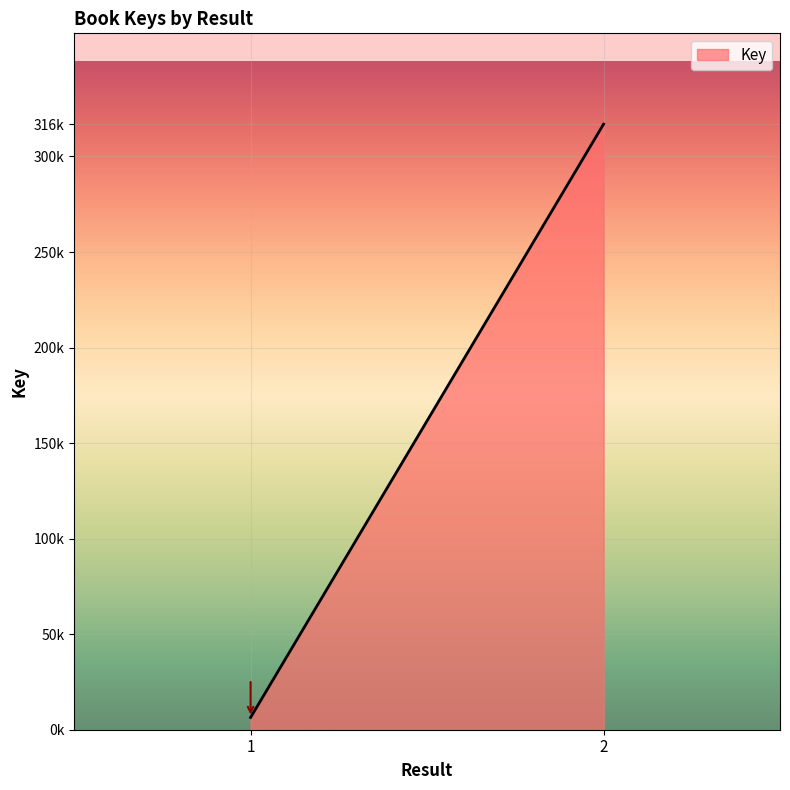

What is the ratio of the value at 2 to the value at 1?

49.4